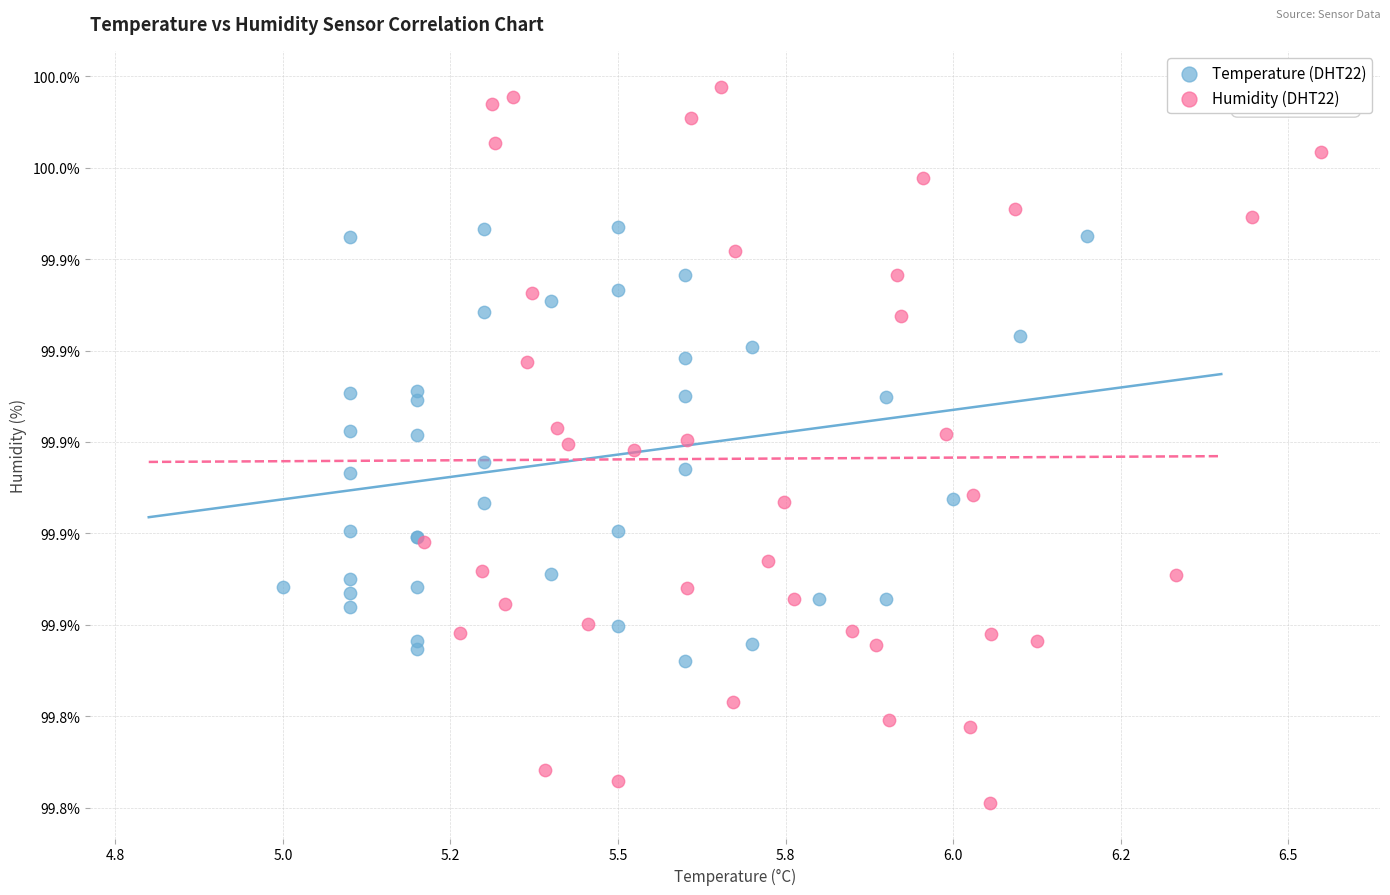

What are all the series names shown in the legend?

Temperature (DHT22), Humidity (DHT22)